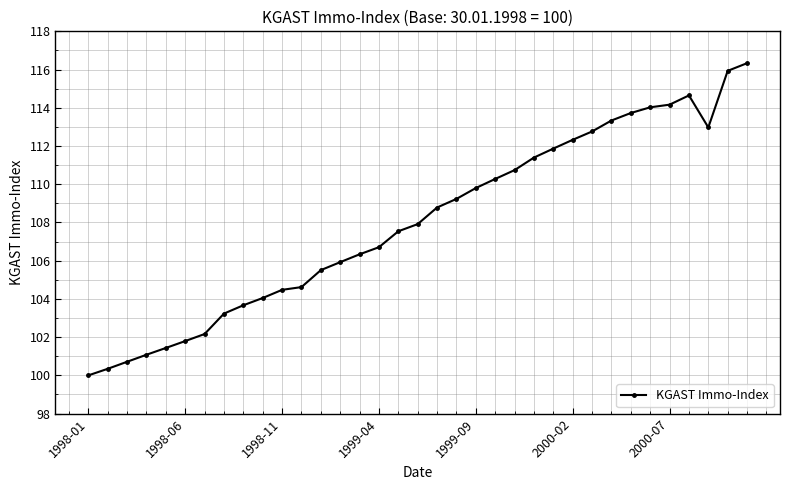

What is the smallest value displayed?

100.0